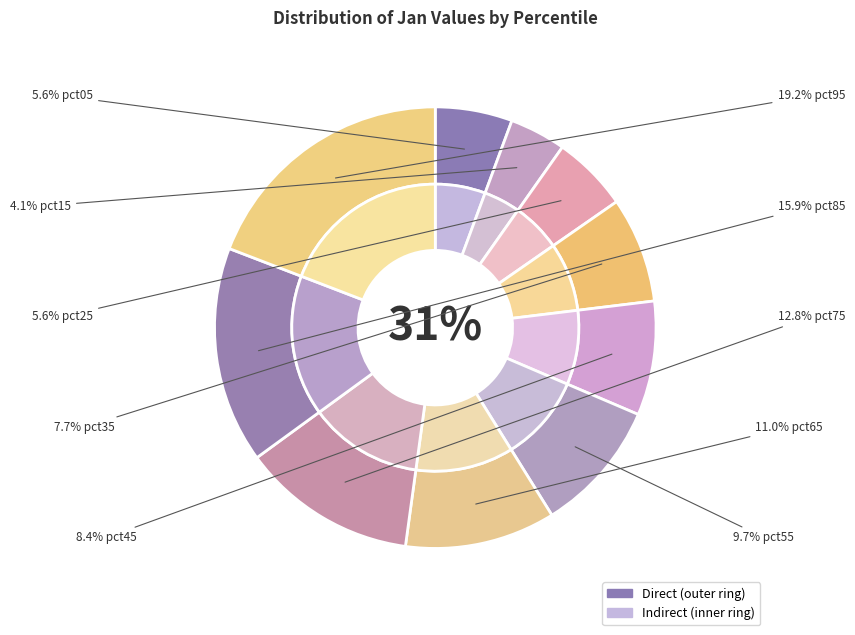

How many slices are in this pie chart?

10